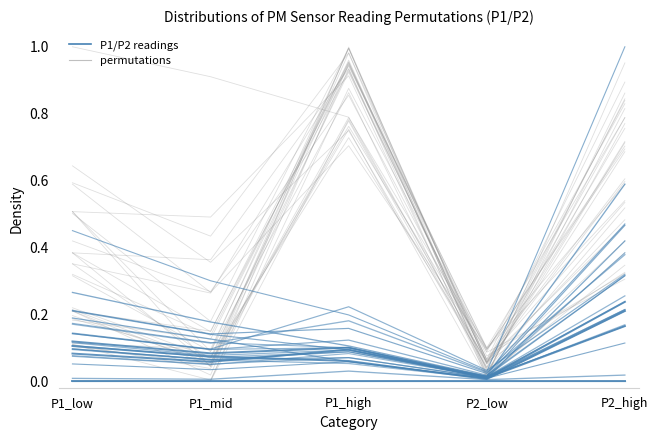

Reading right to left, extract all data points from this chart.

0.2	0.0	0.1	0.1	0.1